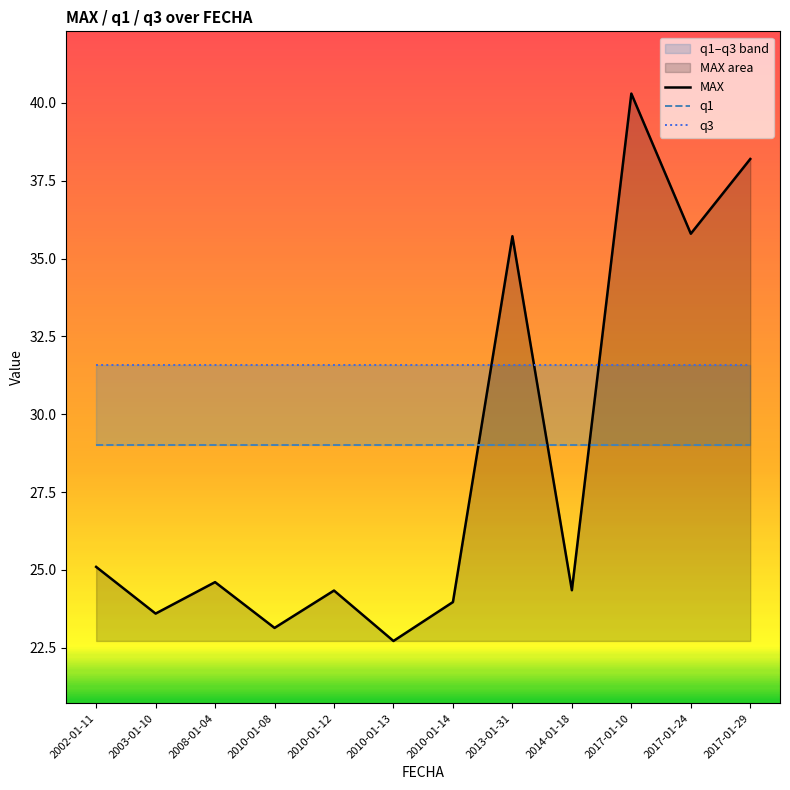

What is the total value across all series at 2010-01-12?

84.9